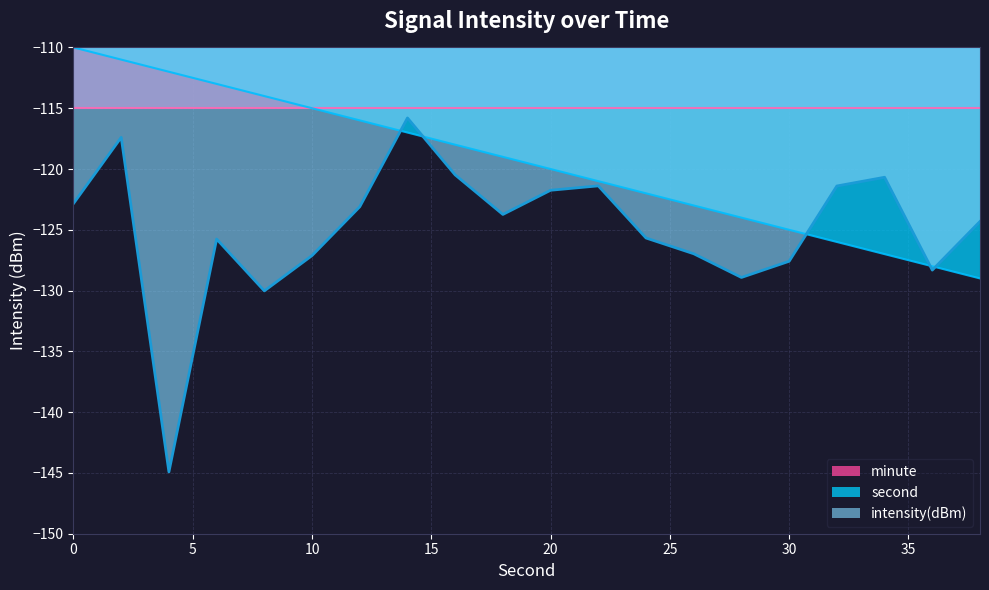

True or false: the data shows -128.3 at 36.

True